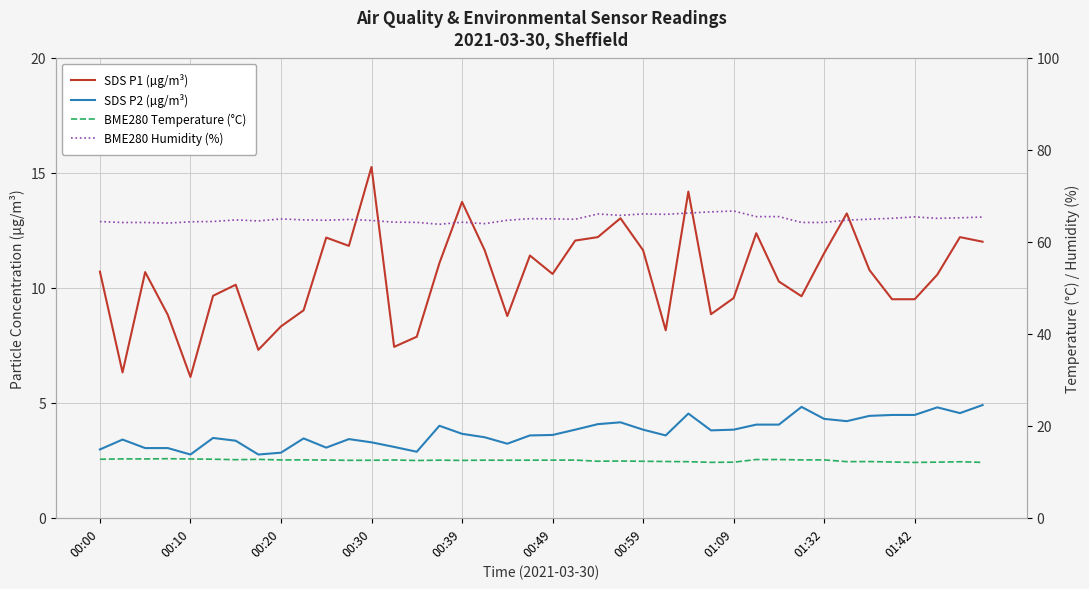

How many categories are shown in the chart?

40